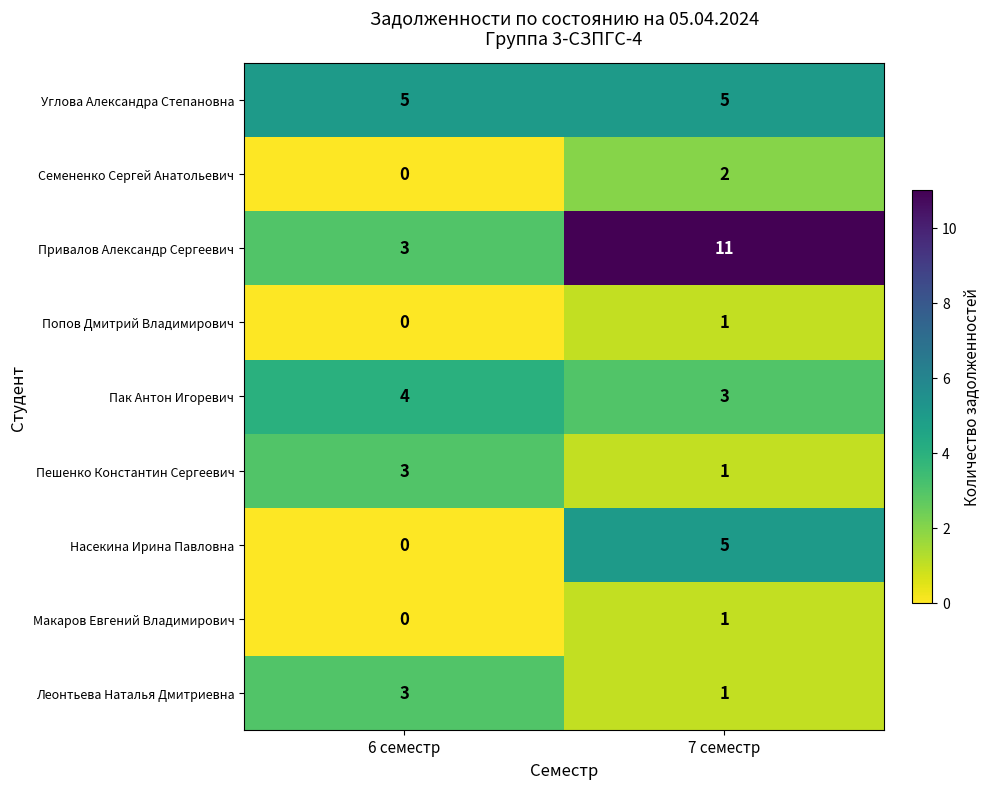

Which series has the largest range (max minus min)?

Привалов Александр Сергеевич